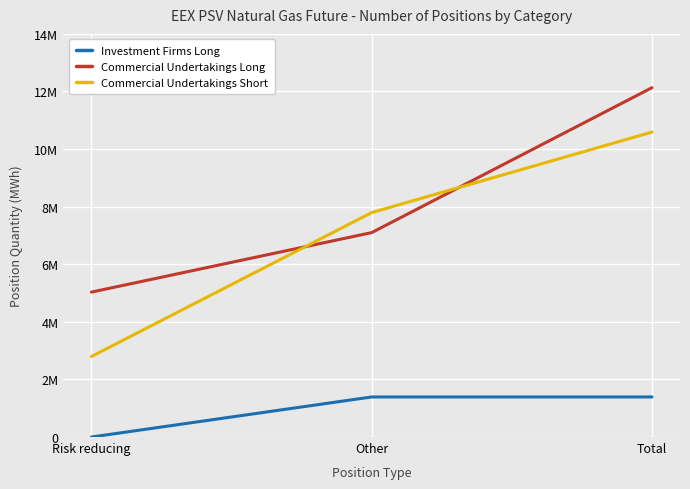

Rank the categories by Investment Firms Long value from lowest to highest.

Risk reducing, Other, Total